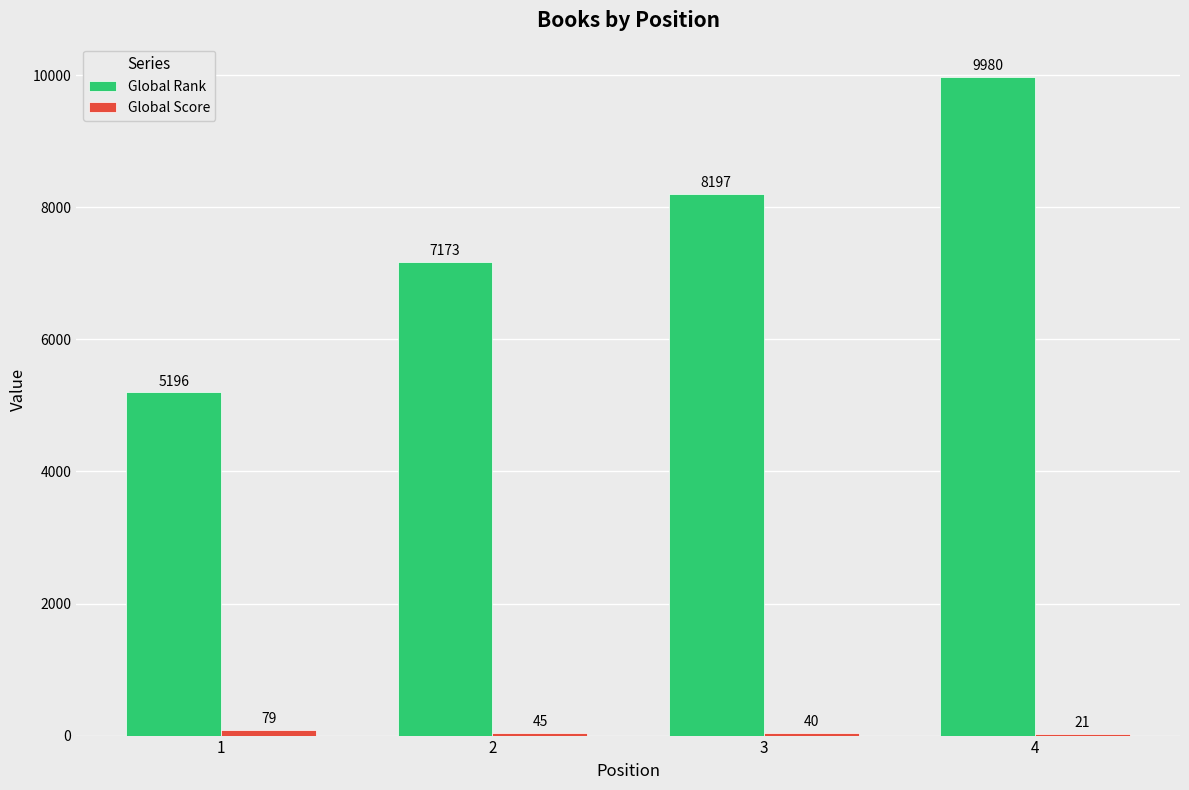

At which category is the sum across all series the highest?

4